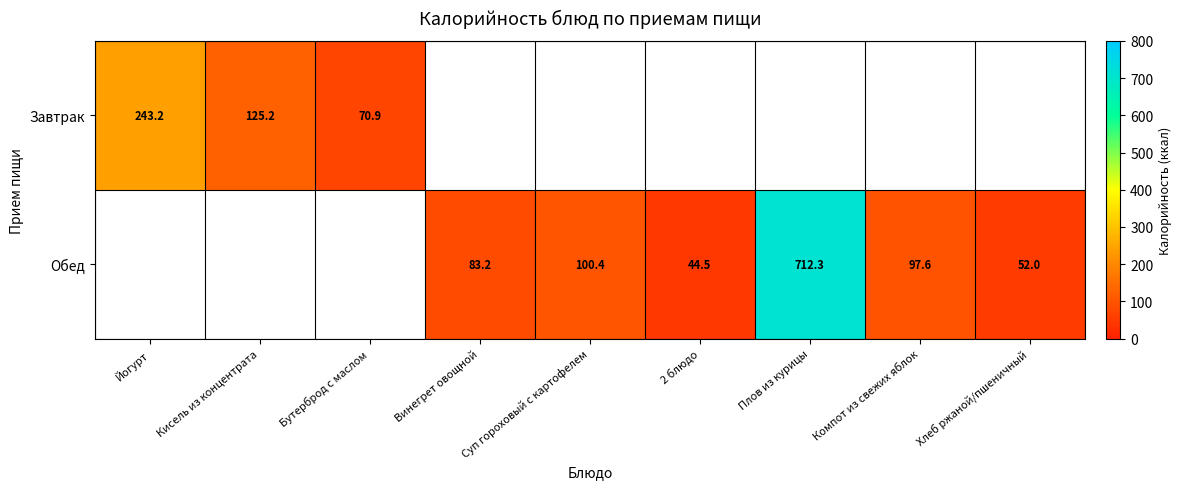

Is the value of Завтрак at Йогурт greater than the value of Обед at Винегрет овощной?

Yes